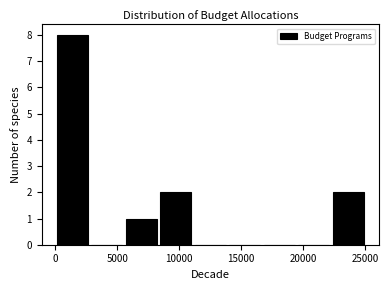

Reading left to right, transcribe this chart: for each bar, give the range it covers on the x-axis and its height. Neither the bar edges nor the heights are printed on the chart, so give them approximately, as read against the axes.

0 to 3000: 8
3000 to 5500: 0
5500 to 8500: 1
8500 to 11000: 2
11000 to 14000: 0
14000 to 16500: 0
16500 to 19500: 0
19500 to 22000: 0
22000 to 25000: 2